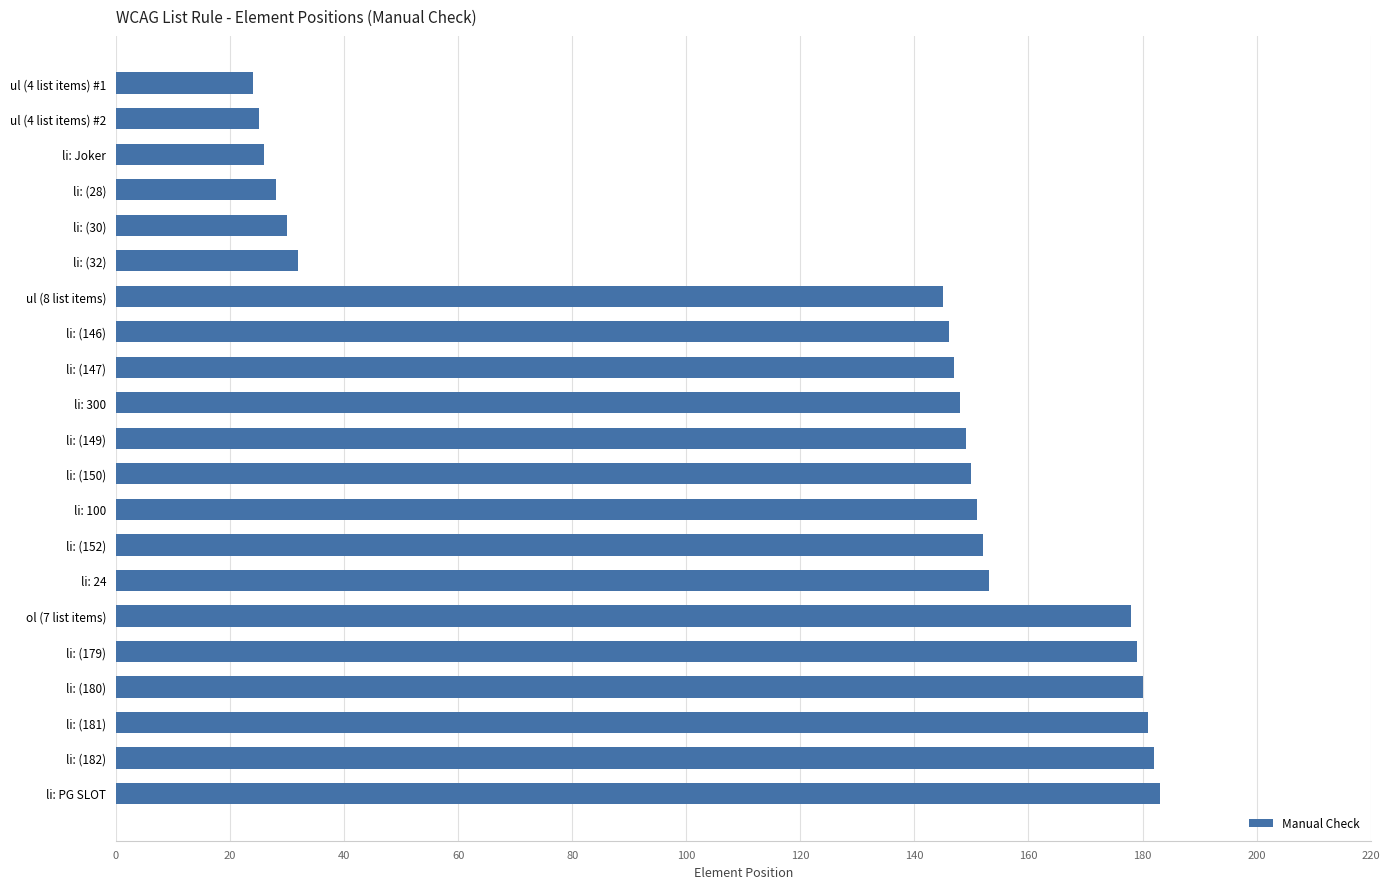

Approximately how many times larger is the value at li: 100 compared to li: (146)?

1.0